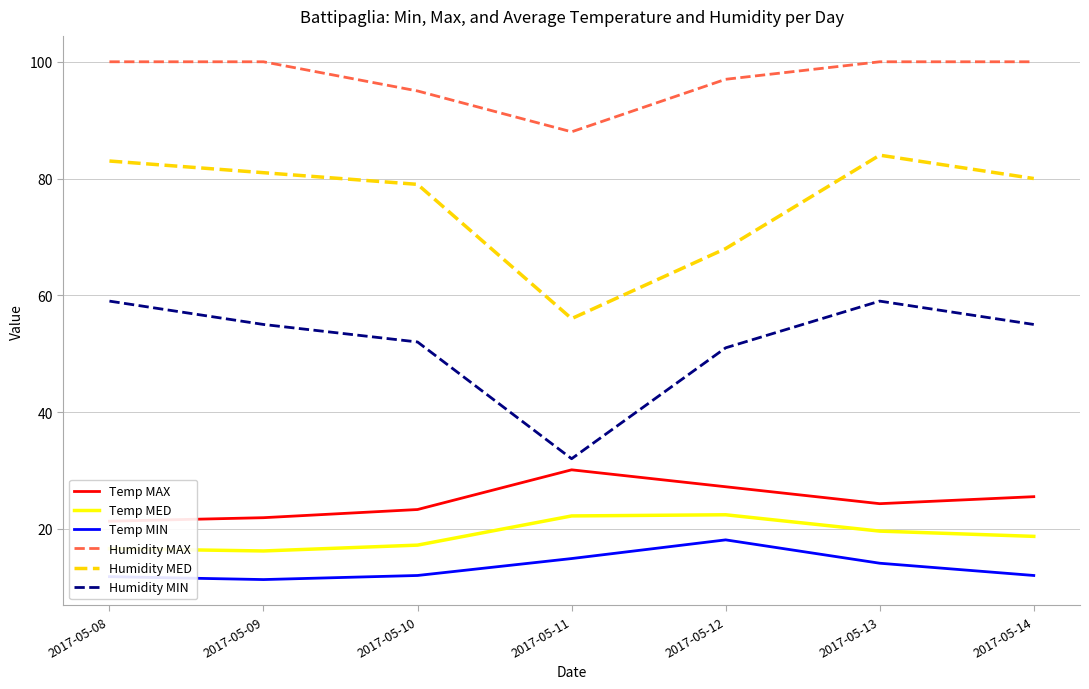

What is the value of the Temp MED point at the 3rd from the left?

17.2